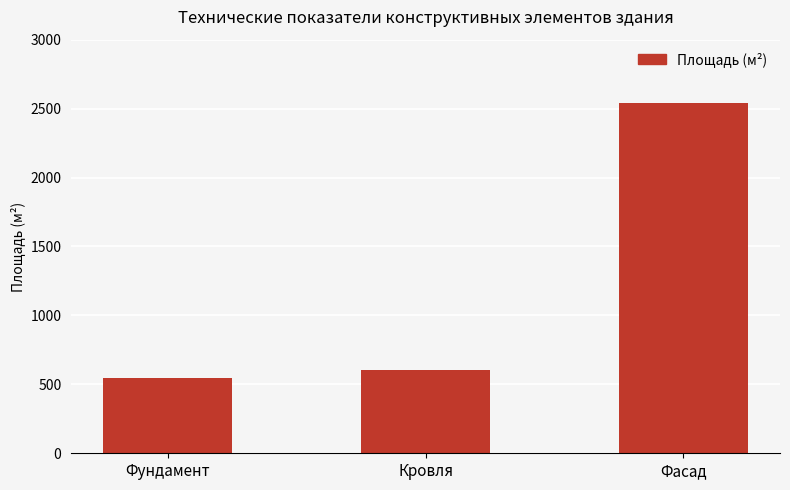

What is the maximum value shown in the chart?

2542